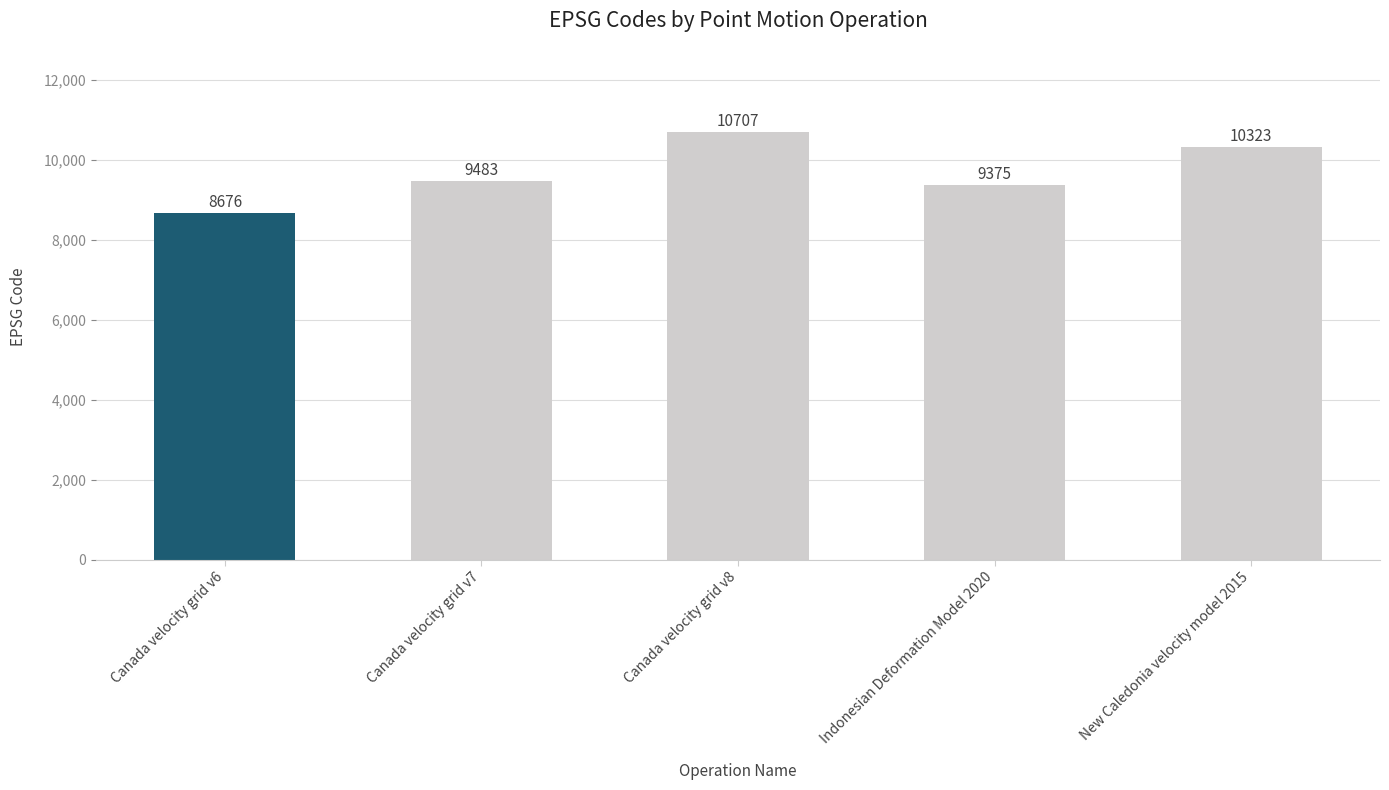

What value does the data have at Canada velocity grid v7?

9483